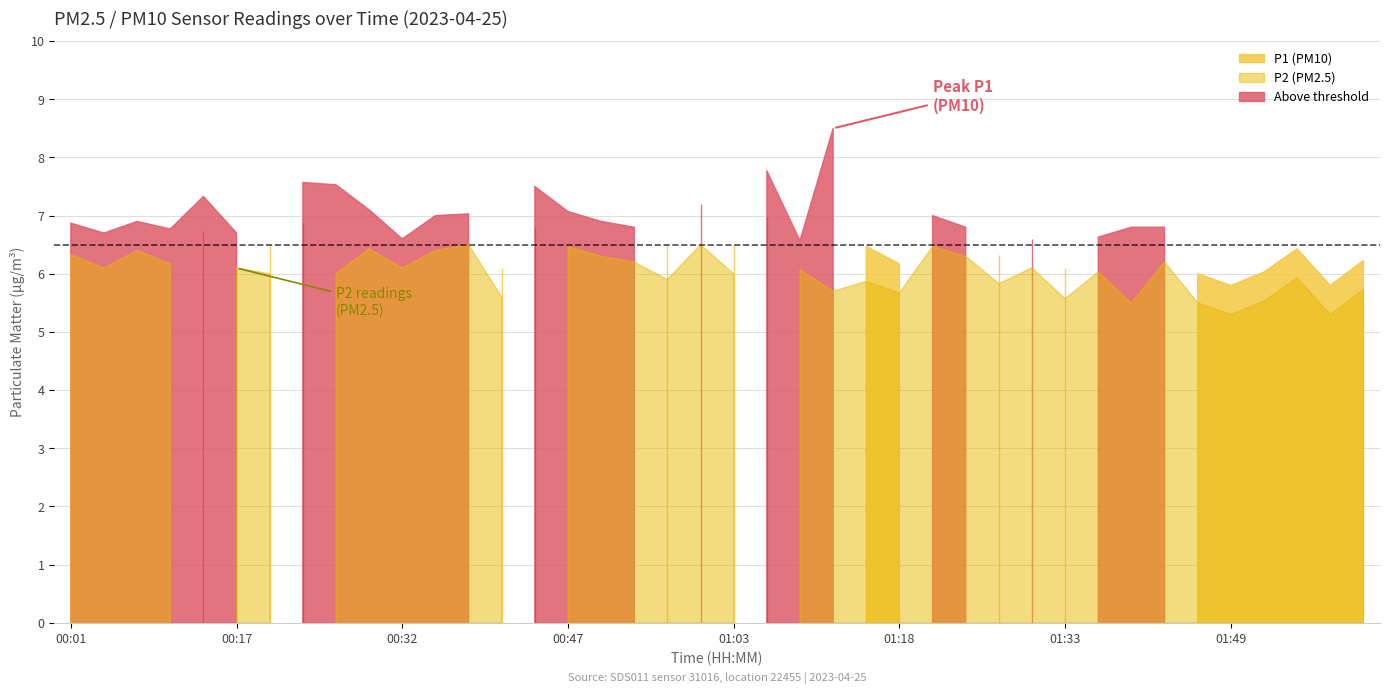

Rank the series by their average value, from lowest to highest.

P2, P1